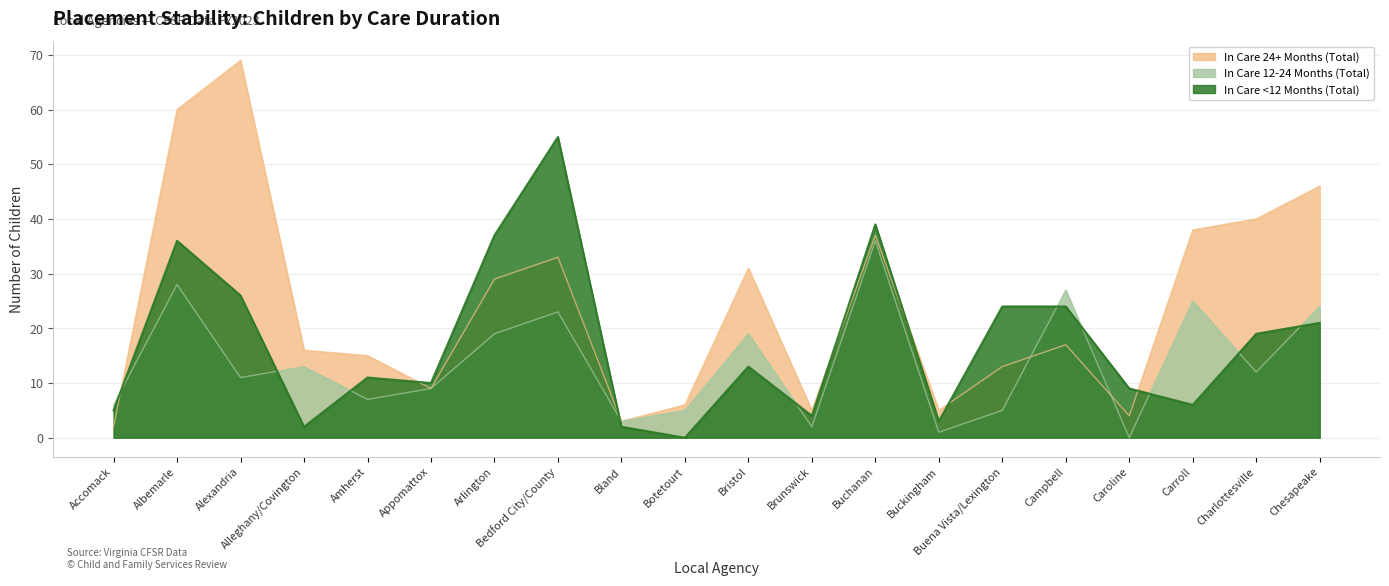

Is it true that In Care <12 Months (Total) equals 24 at Campbell?

True